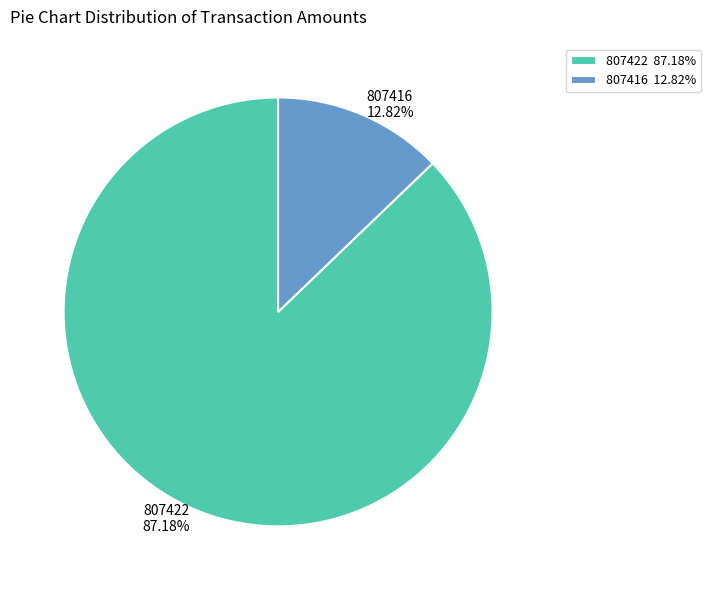

How many segments does this pie chart have?

2